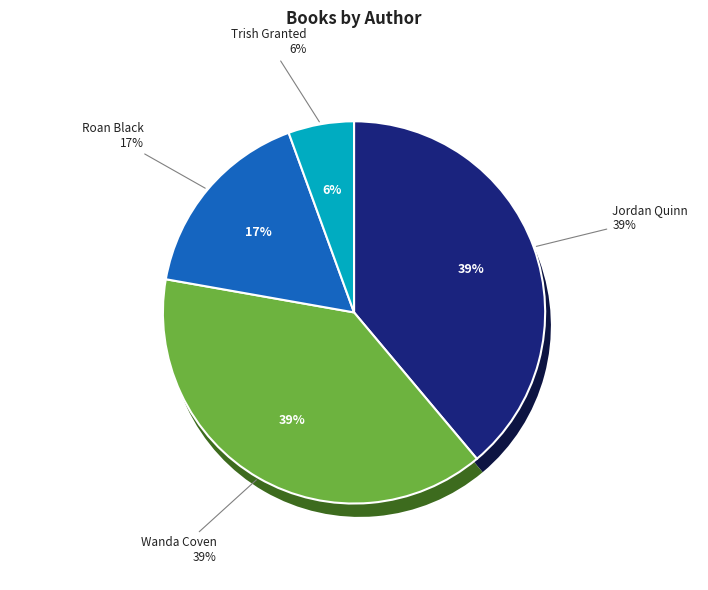

What percentage is NOT represented by Roan Black (195644343)?

83.3%